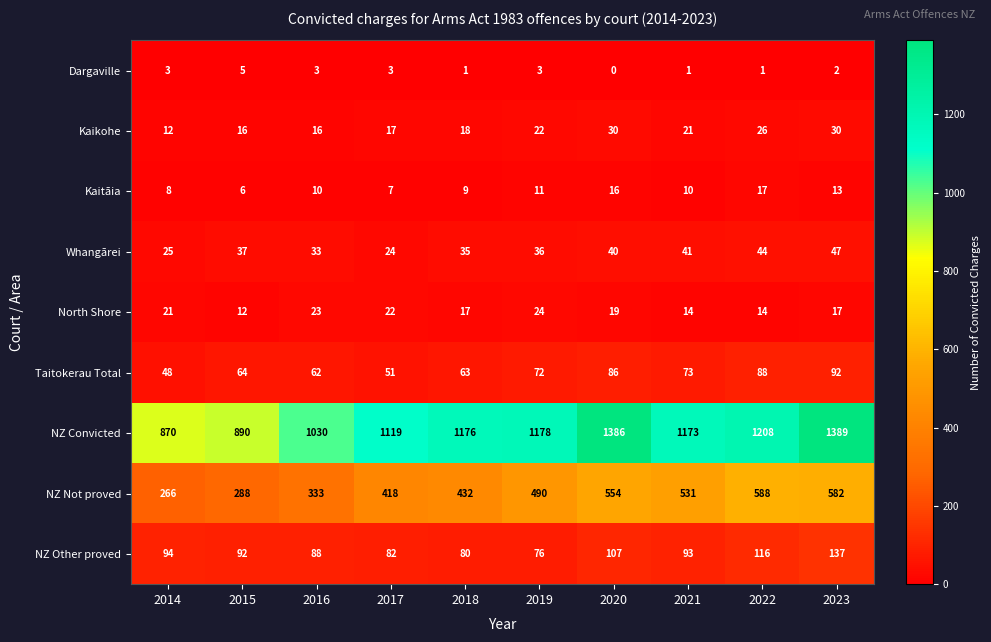

What value does the NZ Not proved series have at 2016?

333